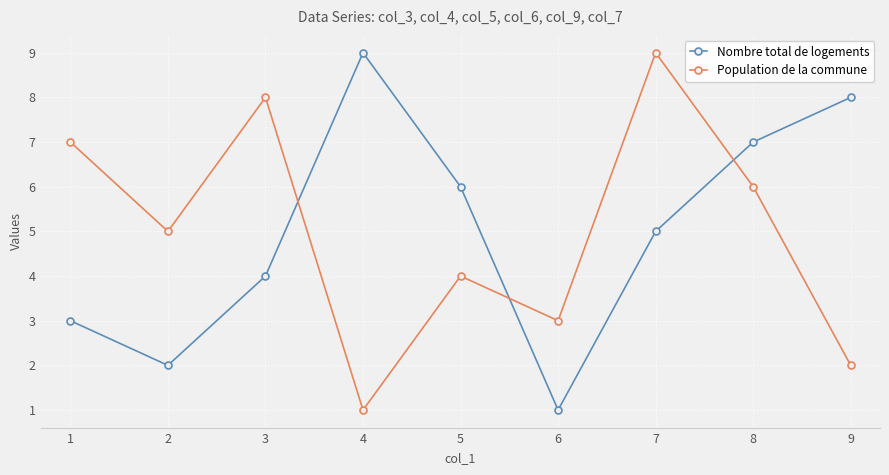

How many interior local peaks does the Nombre total de logements series have?

1